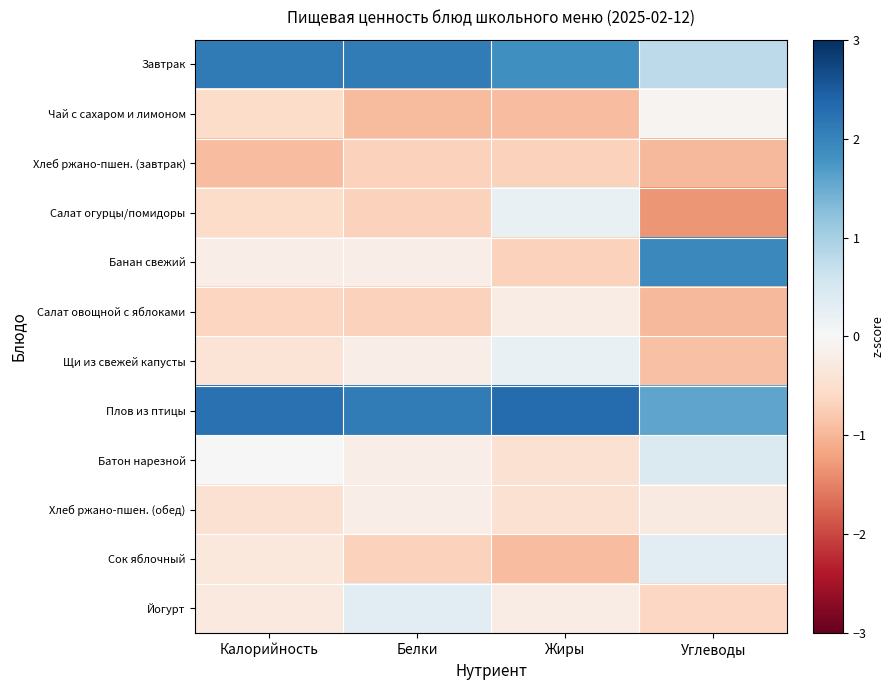

Reading left to right, what are all the values shown in this chart?

Завтрак: Калорийность=2.1	Белки=2.1	Жиры=1.8	Углеводы=0.8
Чай с сахаром и лимоном: Калорийность=-0.6	Белки=-1.0	Жиры=-0.9	Углеводы=-0.1
Хлеб ржано-пшен. (завтрак): Калорийность=-0.9	Белки=-0.7	Жиры=-0.7	Углеводы=-1.0
Салат огурцы/помидоры: Калорийность=-0.6	Белки=-0.7	Жиры=0.2	Углеводы=-1.3
Банан свежий: Калорийность=-0.2	Белки=-0.2	Жиры=-0.7	Углеводы=1.9
Салат овощной с яблоками: Калорийность=-0.6	Белки=-0.7	Жиры=-0.2	Углеводы=-1.0
Щи из свежей капусты: Калорийность=-0.4	Белки=-0.2	Жиры=0.2	Углеводы=-0.9
Плов из птицы: Калорийность=2.2	Белки=2.1	Жиры=2.3	Углеводы=1.6
Батон нарезной: Калорийность=0.0	Белки=-0.2	Жиры=-0.5	Углеводы=0.4
Хлеб ржано-пшен. (обед): Калорийность=-0.5	Белки=-0.2	Жиры=-0.5	Углеводы=-0.3
Сок яблочный: Калорийность=-0.3	Белки=-0.7	Жиры=-0.9	Углеводы=0.4
Йогурт: Калорийность=-0.3	Белки=0.3	Жиры=-0.2	Углеводы=-0.6